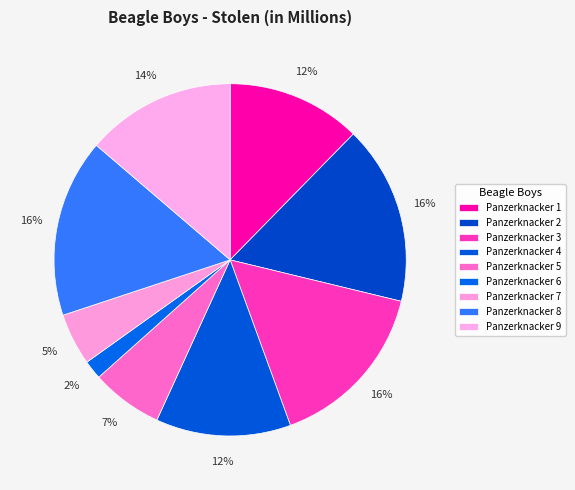

The Panzerknacker 9 slice represents 14% of the pie. True or false?

True